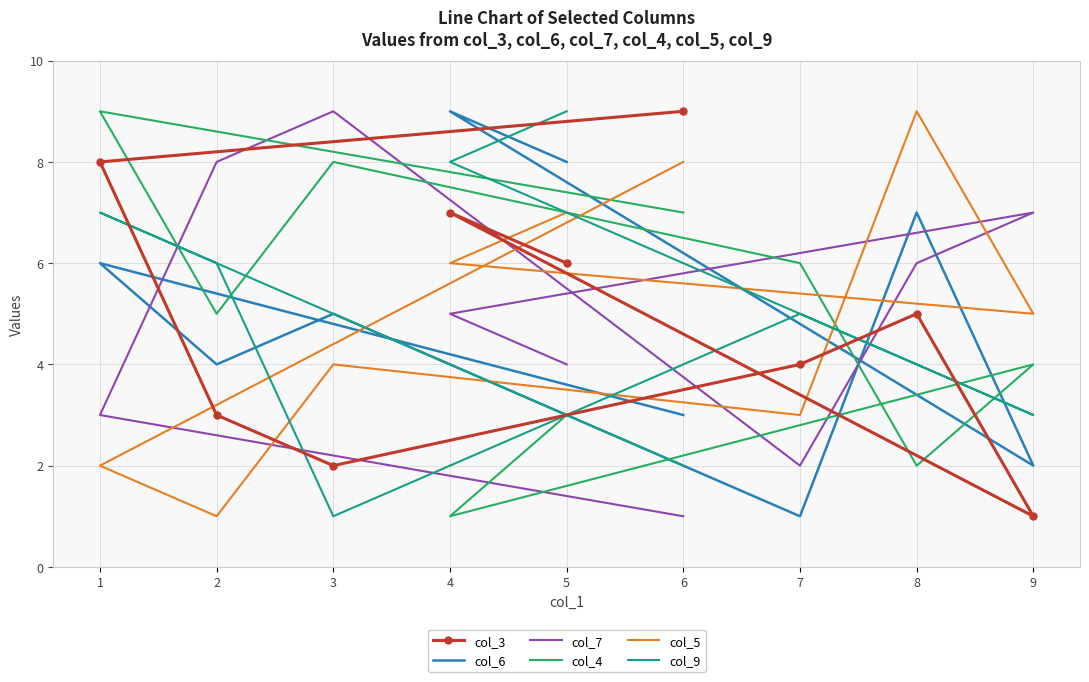

What is the approximate value of col_5 at 7?

3